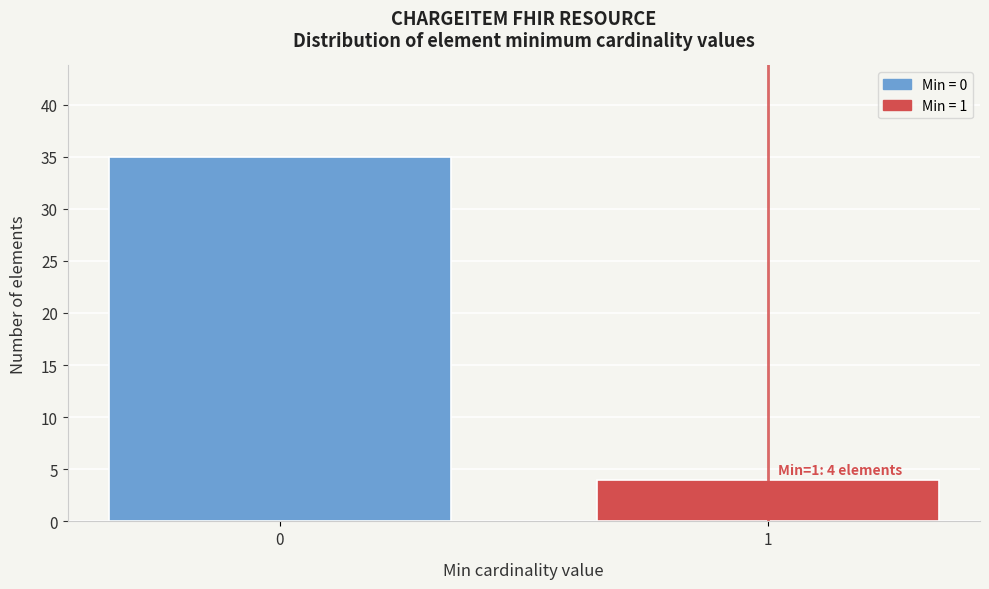

Reading left to right, extract all data points from this chart.

35	4